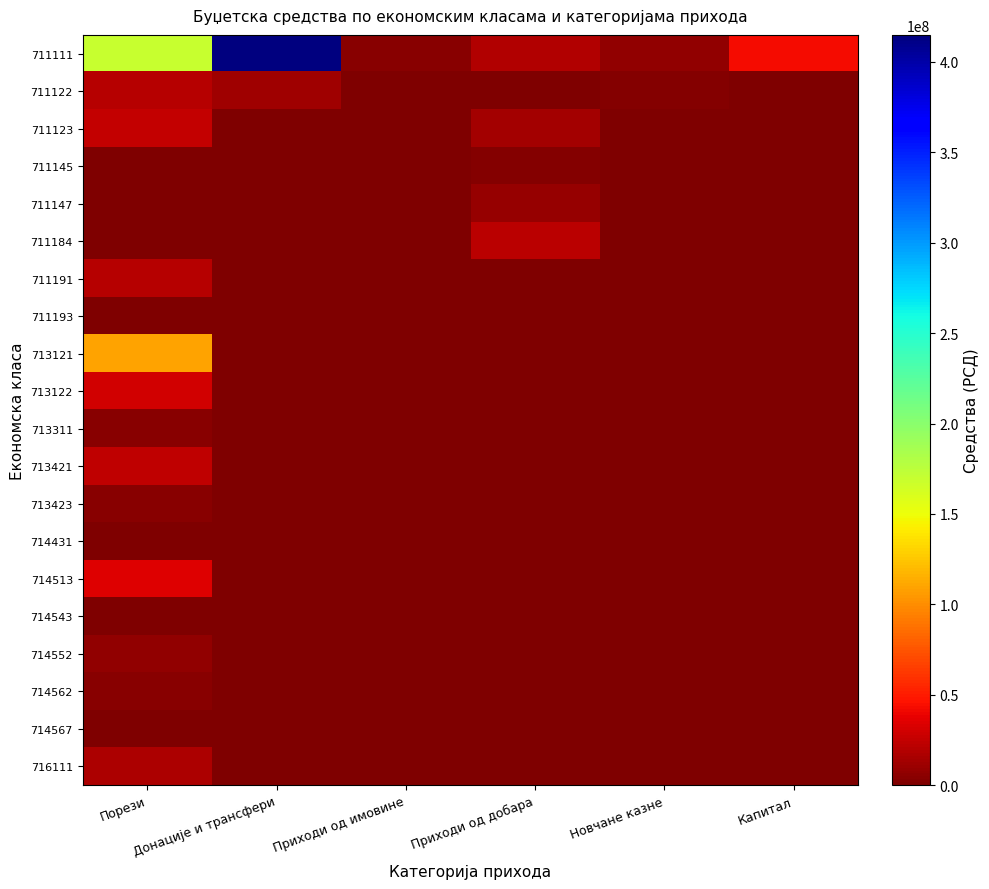

Reading left to right, transcribe all the data shown in this chart.

711111: Порези=170000000.0	Донације и трансфери=414932424.0	Приходи од имовине=4000000.0	Приходи од добара=18000000.0	Новчане казне=8000000.0	Капитал=42381686.5
711122: Порези=20000000.0	Донације и трансфери=12961088.0	Приходи од имовине=100000.0	Приходи од добара=1500000.0	Новчане казне=2000000.0	Капитал=0.0
711123: Порези=25251801.9	Донације и трансфери=0.0	Приходи од имовине=800000.0	Приходи од добара=13000000.0	Новчане казне=200000.0	Капитал=0.0
711145: Порези=1000000.0	Донације и трансфери=0.0	Приходи од имовине=1000000.0	Приходи од добара=3000000.0	Новчане казне=0.0	Капитал=0.0
711147: Порези=500000.0	Донације и трансфери=0.0	Приходи од имовине=1100000.0	Приходи од добара=9500000.0	Новчане казне=0.0	Капитал=0.0
711184: Порези=10000.0	Донације и трансфери=0.0	Приходи од имовине=200000.0	Приходи од добара=22000000.0	Новчане казне=0.0	Капитал=0.0
711191: Порези=20000000.0	Донације и трансфери=0.0	Приходи од имовине=0.0	Приходи од добара=100000.0	Новчане казне=0.0	Капитал=0.0
711193: Порези=1000000.0	Донације и трансфери=0.0	Приходи од имовине=0.0	Приходи од добара=0.0	Новчане казне=0.0	Капитал=0.0
713121: Порези=110000000.0	Донације и трансфери=0.0	Приходи од имовине=0.0	Приходи од добара=0.0	Новчане казне=0.0	Капитал=0.0
713122: Порези=30000000.0	Донације и трансфери=0.0	Приходи од имовине=0.0	Приходи од добара=0.0	Новчане казне=0.0	Капитал=0.0
713311: Порези=3500000.0	Донације и трансфери=0.0	Приходи од имовине=0.0	Приходи од добара=0.0	Новчане казне=0.0	Капитал=0.0
713421: Порези=23500000.0	Донације и трансфери=0.0	Приходи од имовине=0.0	Приходи од добара=0.0	Новчане казне=0.0	Капитал=0.0
713423: Порези=4500000.0	Донације и трансфери=0.0	Приходи од имовине=0.0	Приходи од добара=0.0	Новчане казне=0.0	Капитал=0.0
714431: Порези=100000.0	Донације и трансфери=0.0	Приходи од имовине=0.0	Приходи од добара=0.0	Новчане казне=0.0	Капитал=0.0
714513: Порези=35000000.0	Донације и трансфери=0.0	Приходи од имовине=0.0	Приходи од добара=0.0	Новчане казне=0.0	Капитал=0.0
714543: Порези=100000.0	Донације и трансфери=0.0	Приходи од имовине=0.0	Приходи од добара=0.0	Новчане казне=0.0	Капитал=0.0
714552: Порези=8000000.0	Донације и трансфери=0.0	Приходи од имовине=0.0	Приходи од добара=0.0	Новчане казне=0.0	Капитал=0.0
714562: Порези=4540000.0	Донације и трансфери=0.0	Приходи од имовине=0.0	Приходи од добара=0.0	Новчане казне=0.0	Капитал=0.0
714567: Порези=0.0	Донације и трансфери=0.0	Приходи од имовине=0.0	Приходи од добара=0.0	Новчане казне=0.0	Капитал=0.0
716111: Порези=17000000.0	Донације и трансфери=0.0	Приходи од имовине=0.0	Приходи од добара=0.0	Новчане казне=0.0	Капитал=0.0